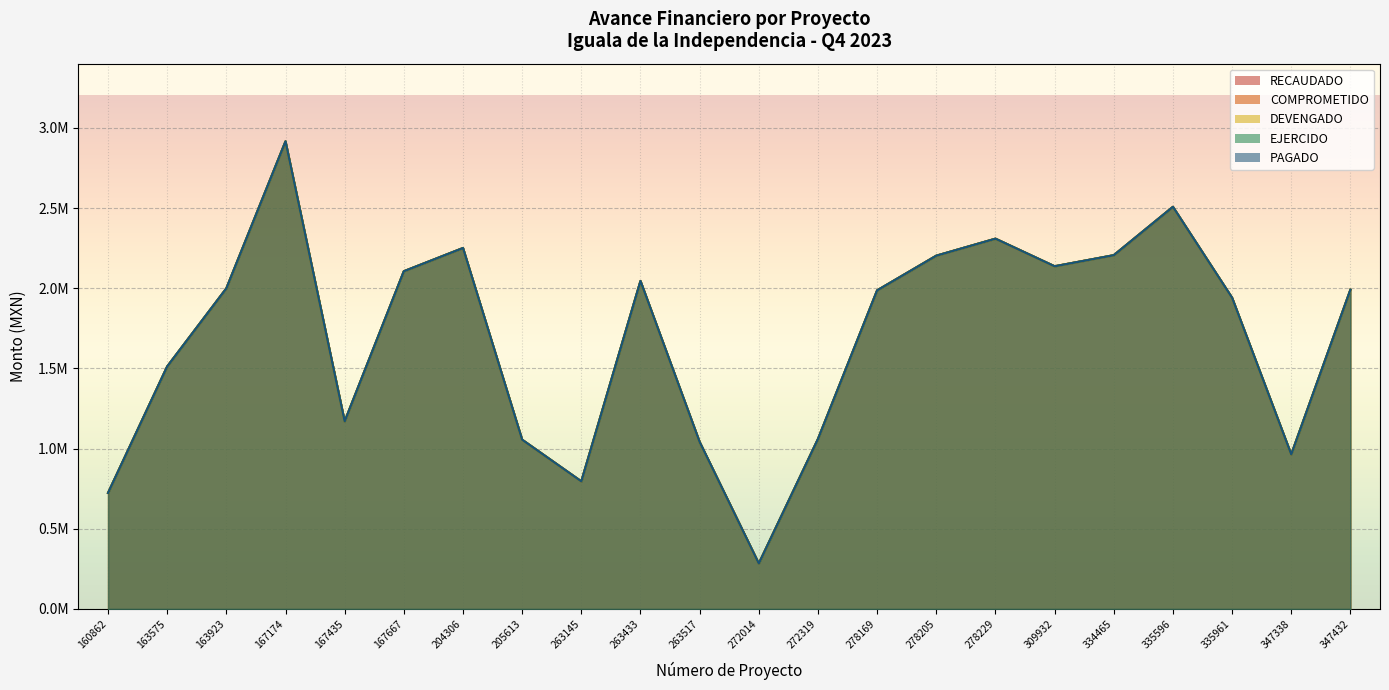

True or false: COMPROMETIDO and PAGADO cross at least once.

False